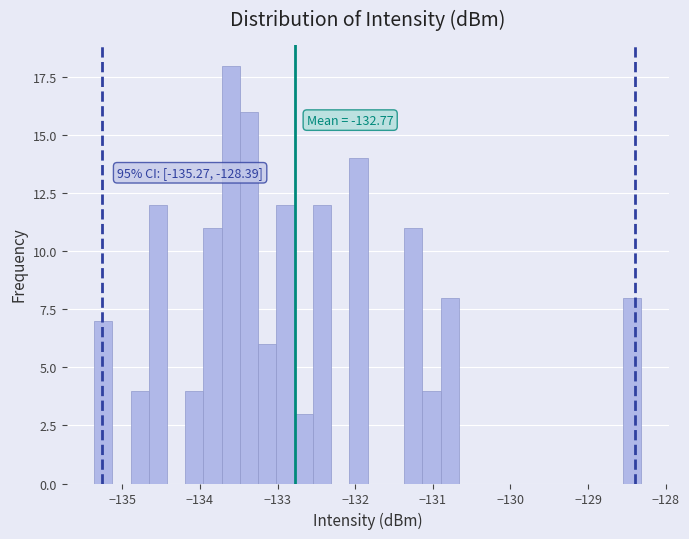

Read against the x-axis, roughly where is the centre of the tallest bar?

-133.6